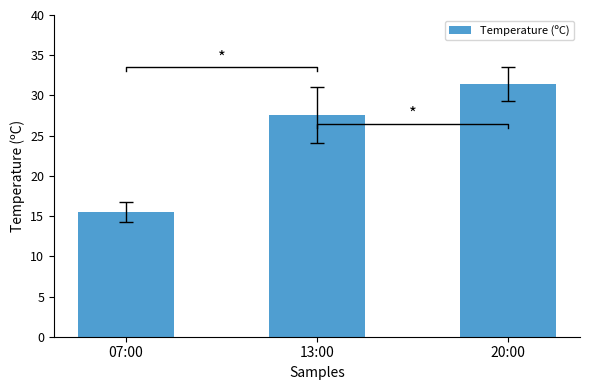

What is the label of the 3rd bar from the right?

07:00